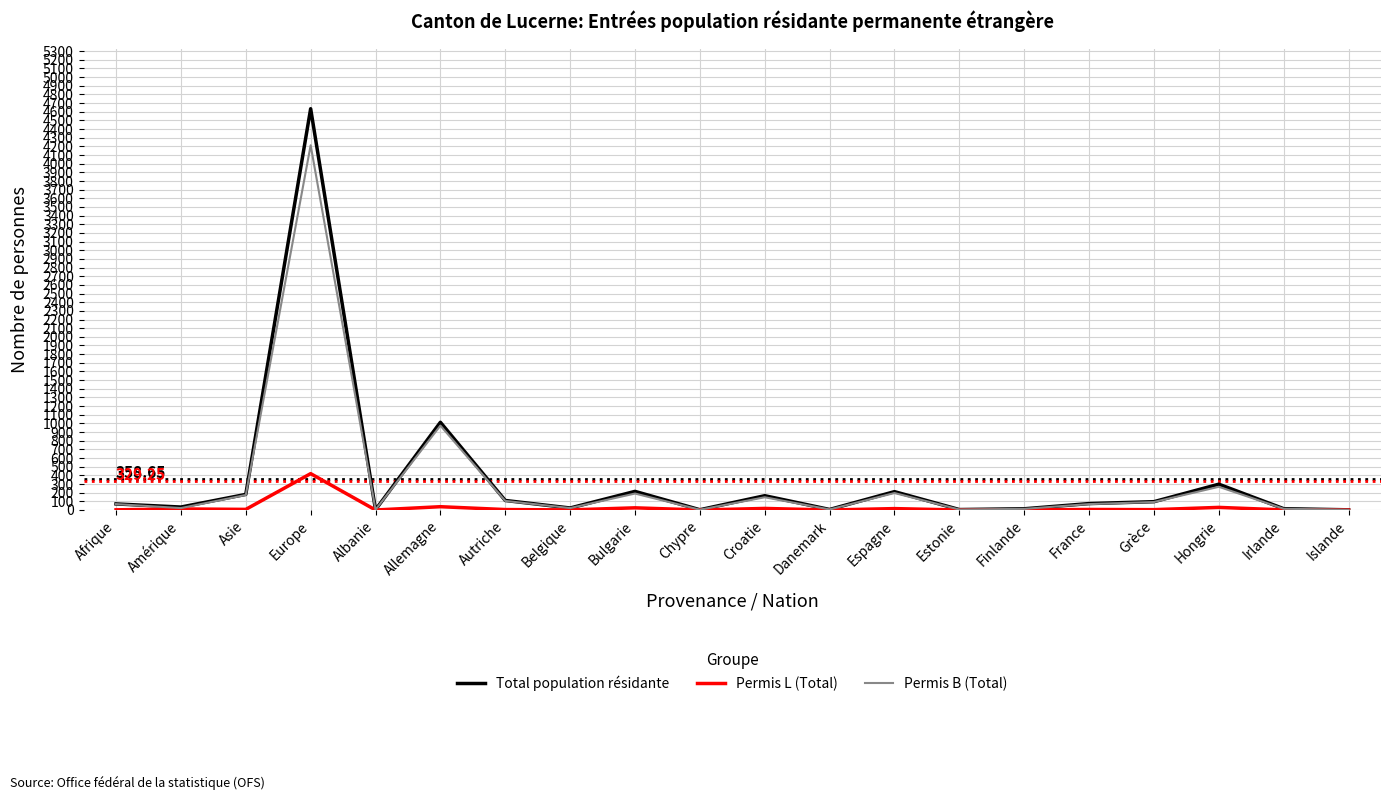

The Permis L (Total) series shows 1 at Belgique. True or false?

True